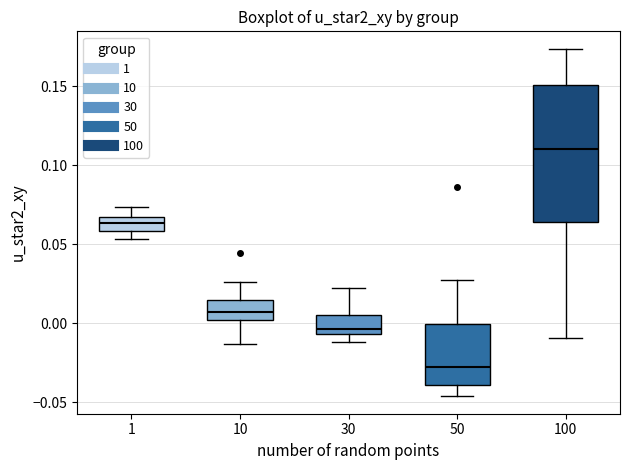

Which box has the highest median line?

100